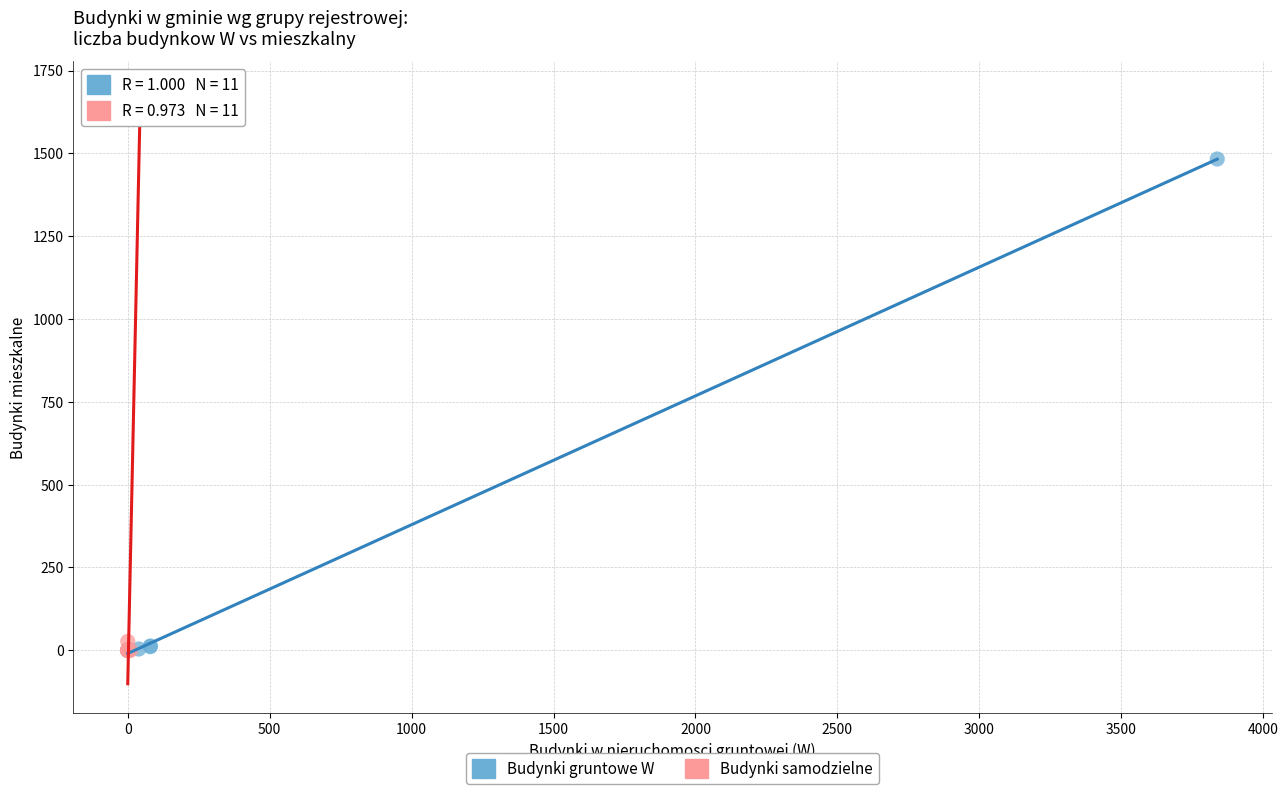

Which series has the widest spread of Y values?

Budynki samodzielne